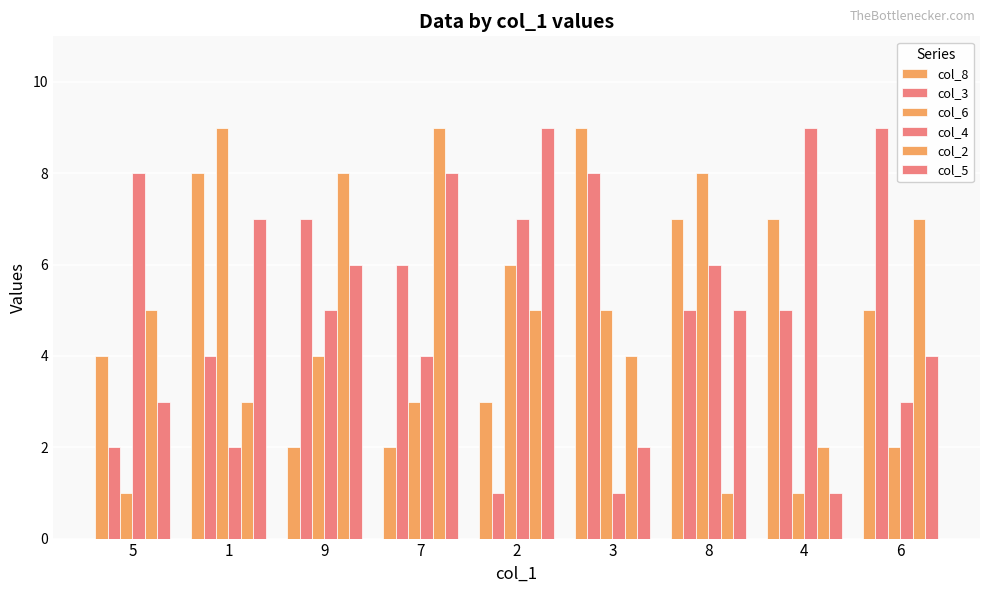

Count the number of data series in this chart.

6